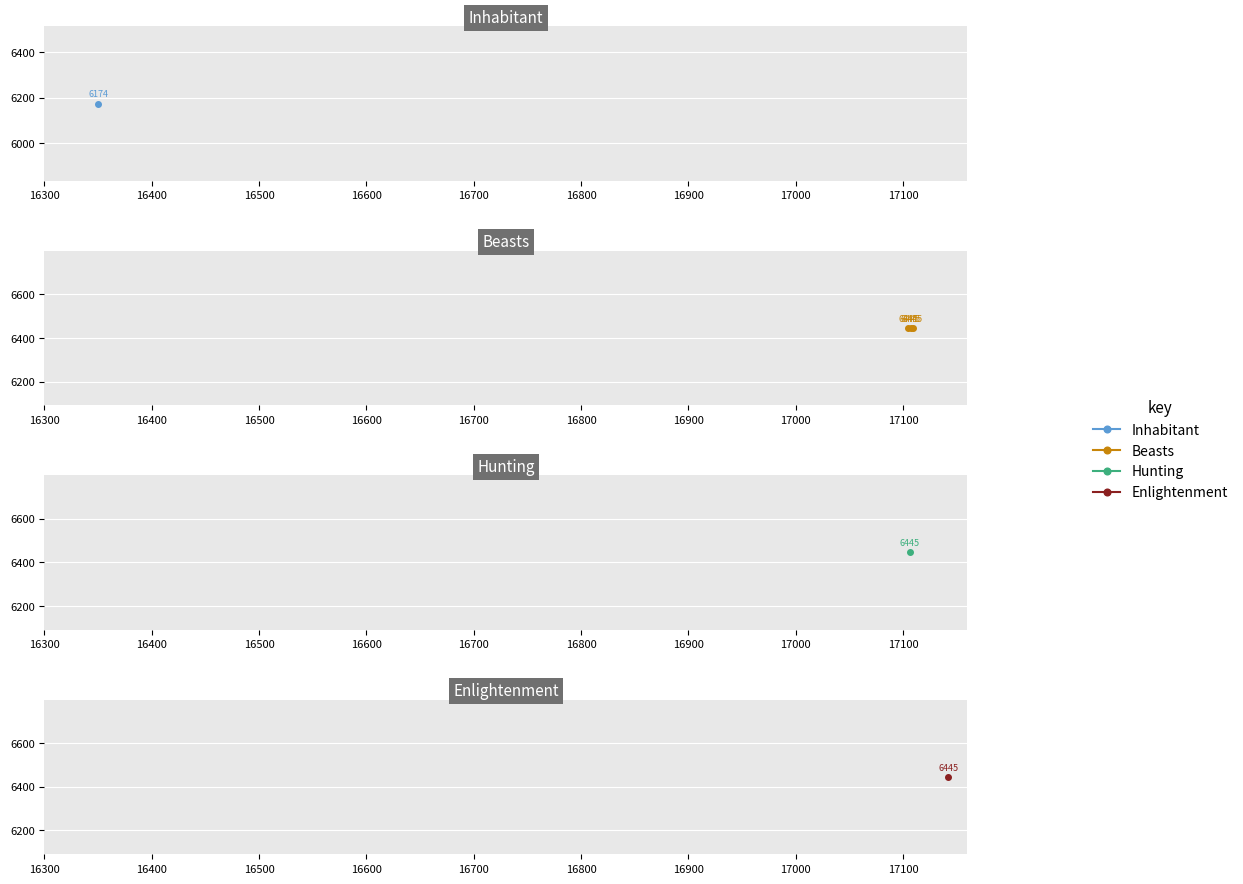

How many data points are less than 6445?

1